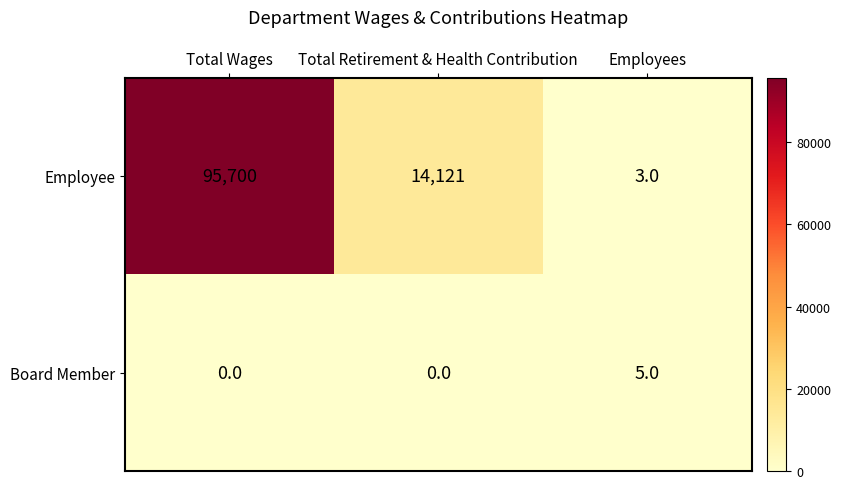

How many data points in Employee are less than 14121?

1